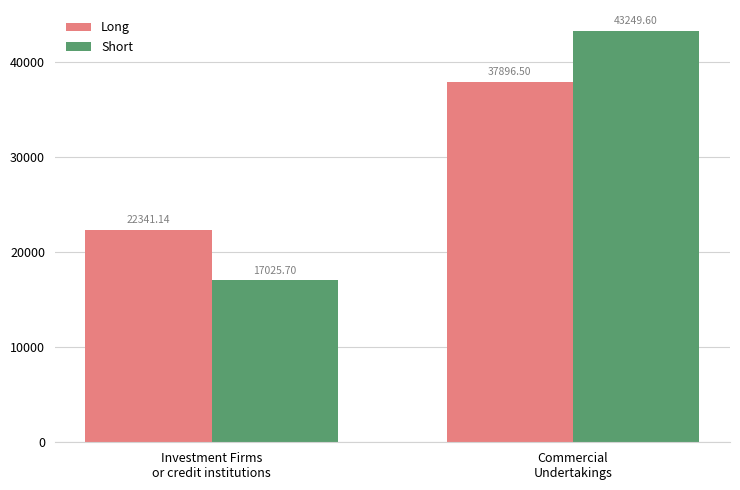

What is the total value across all series at Investment Firms
or credit institutions?

39366.8